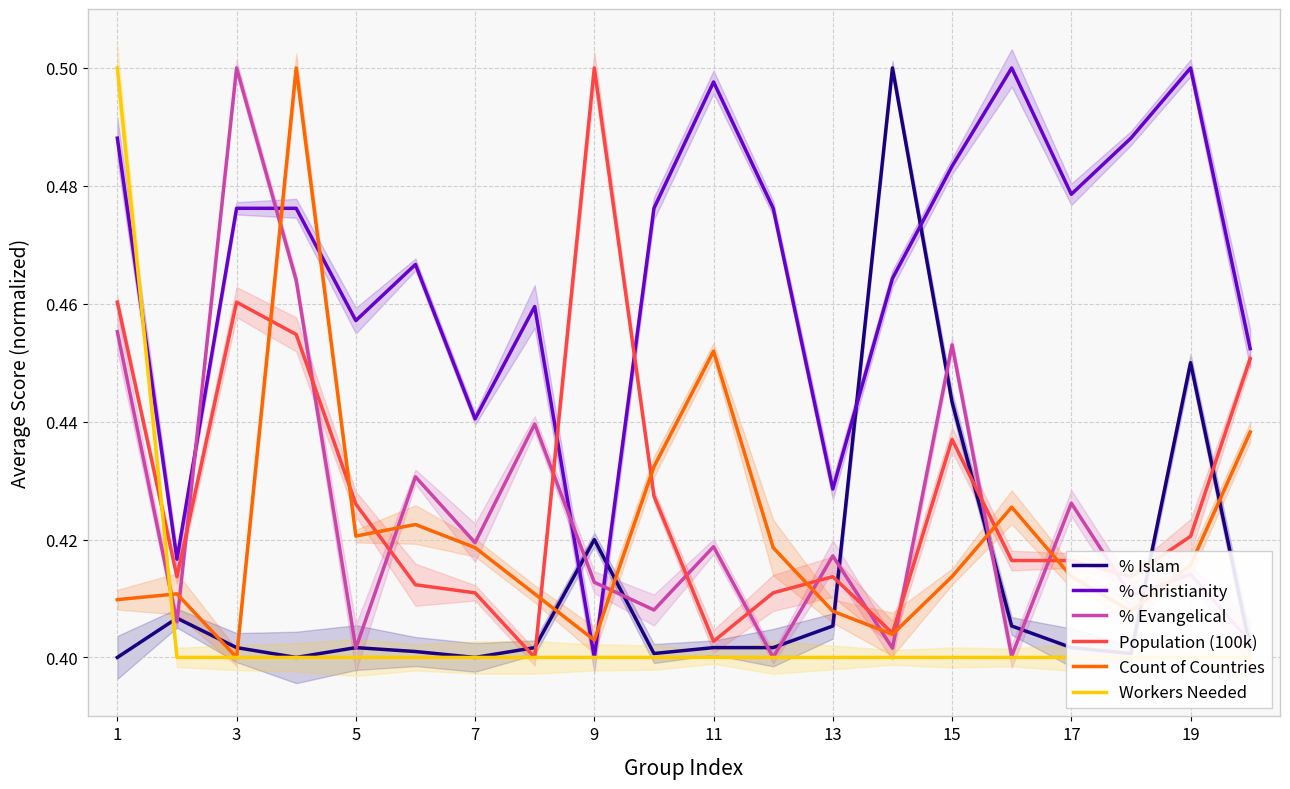

What is the label of the 10th point from the left?

19